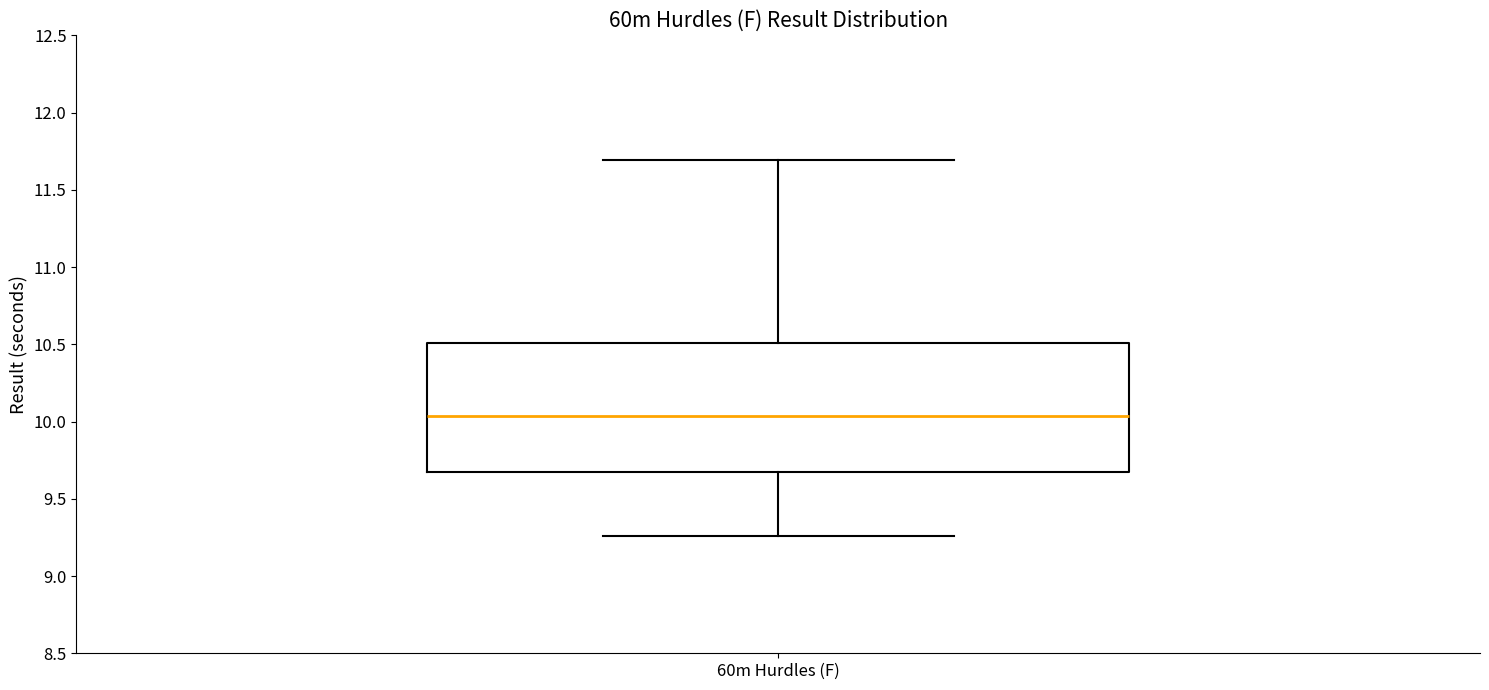

Where is the lower edge of the box for 60m Hurdles (F) on the y-axis? The values are not printed on the chart, so give them approximately, as read against the axis.

9.65